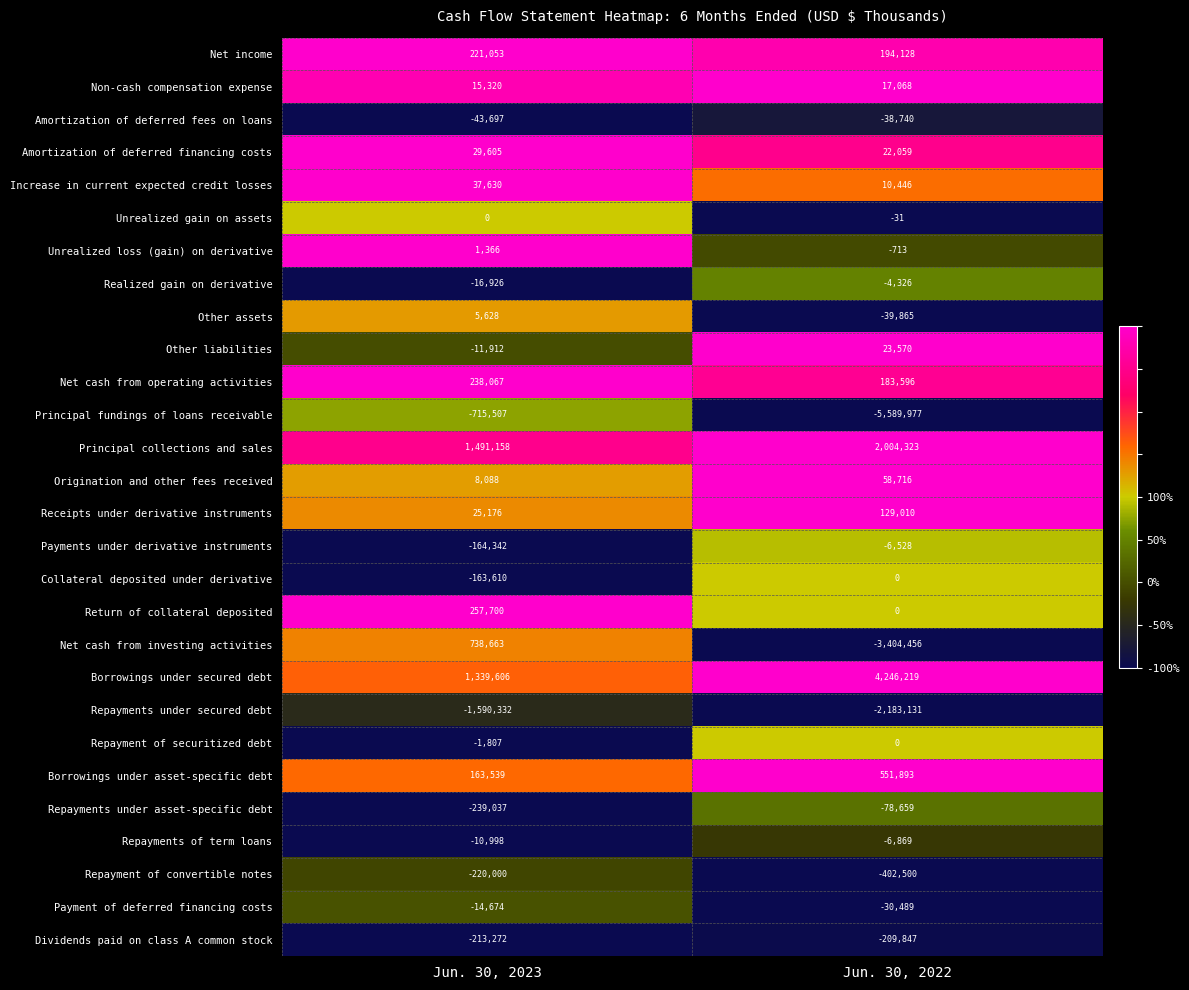

Which series has the largest total across all categories?

Borrowings under secured debt